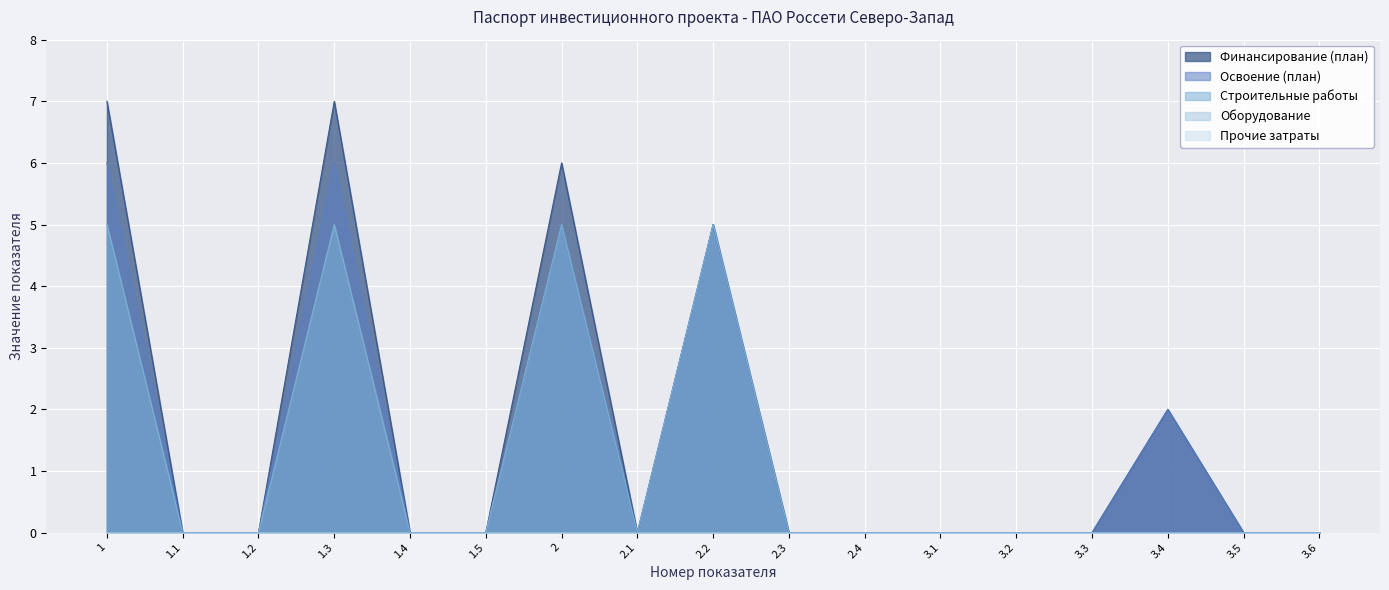

True or false: Финансирование (план) and Освоение (план) intersect in this chart.

False